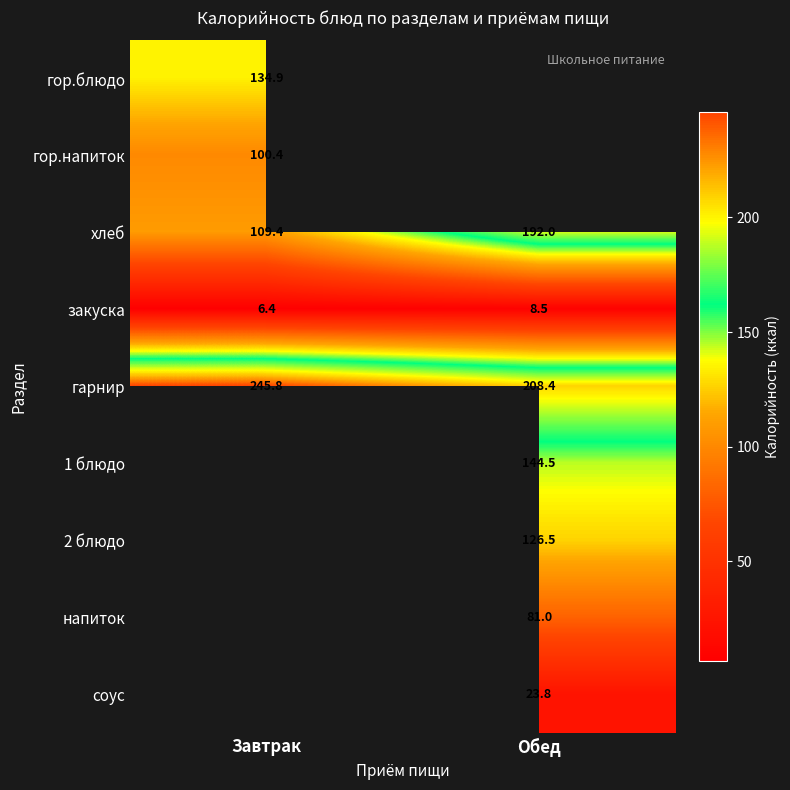

What is the minimum value shown in the chart?

6.4